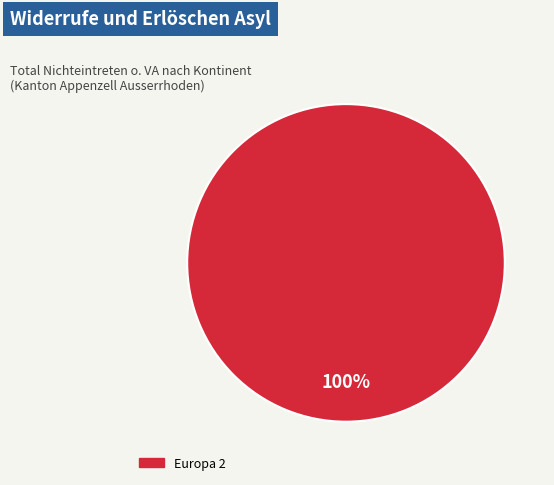

Is there a majority slice in this chart?

Yes